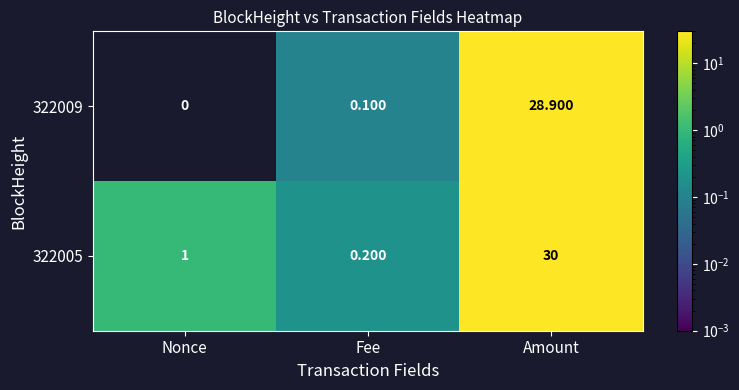

How many distinct data groups are displayed?

2